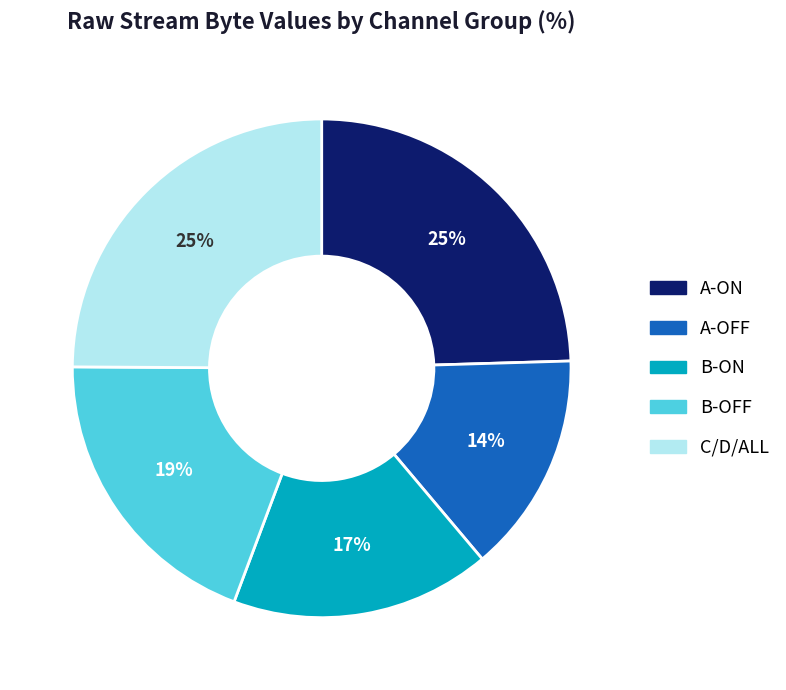

To the nearest percent, what is the difference between the largest and smallest slice percentages?

11%